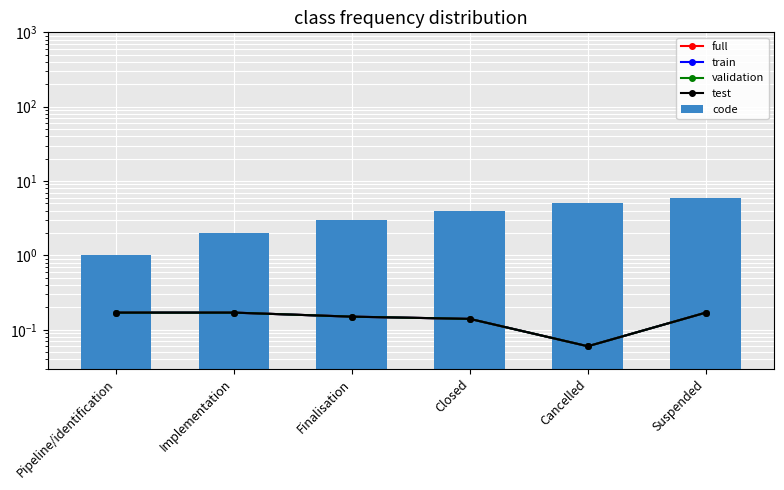

What is the spread (max minus min) of values at Pipeline/identification?

0.8